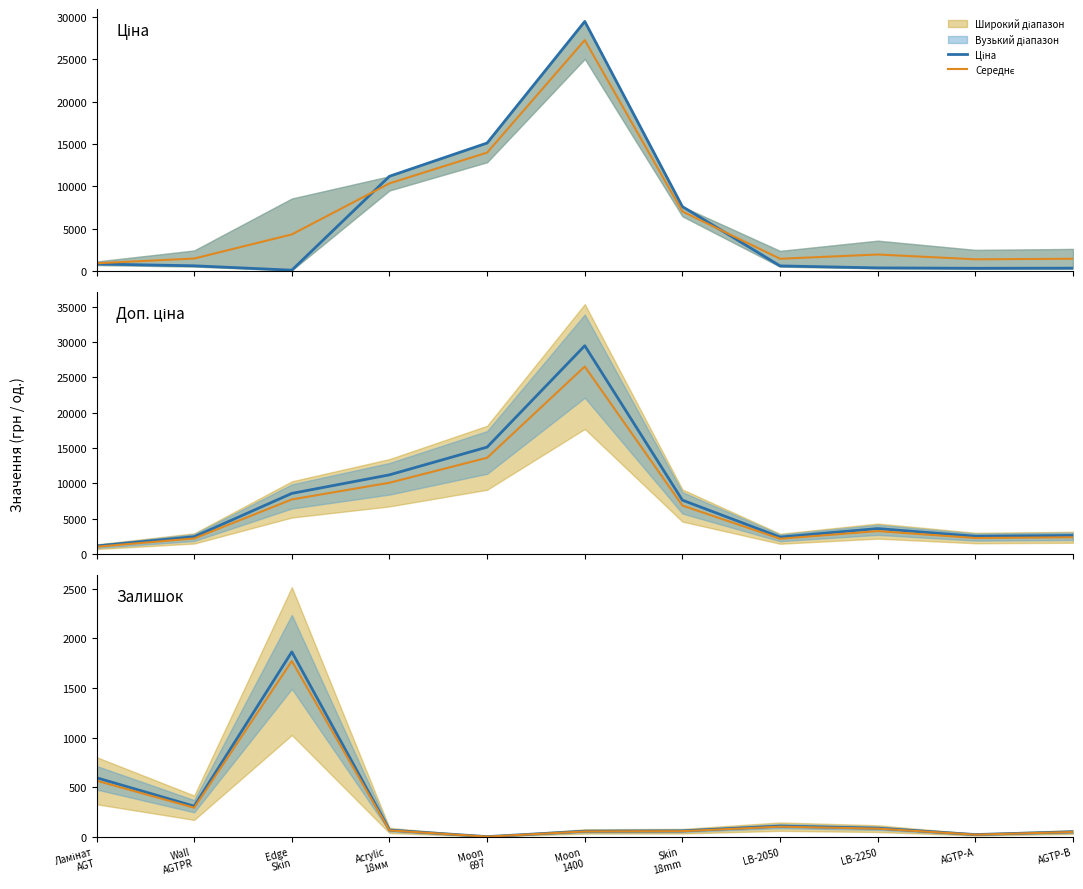

Reading left to right, extract all data points from this chart.

Ціна: 818.5	603.7	85.6	11188.2	15120.0	29491.5	7596.5	591.6	357.4	310.3	324.8
Середнє: 564.3	291.7	1770.8	62.7	0.0	52.2	55.1	100.7	80.8	20.0	46.6
Доп. ціна: 1109.2	2414.8	8557.5	11188.2	15120.0	29491.5	7596.5	2366.5	3573.9	2482.4	2598.3
Залишок: 594.0	307.0	1864.0	66.0	0.0	55.0	58.0	106.0	85.0	21.0	49.0